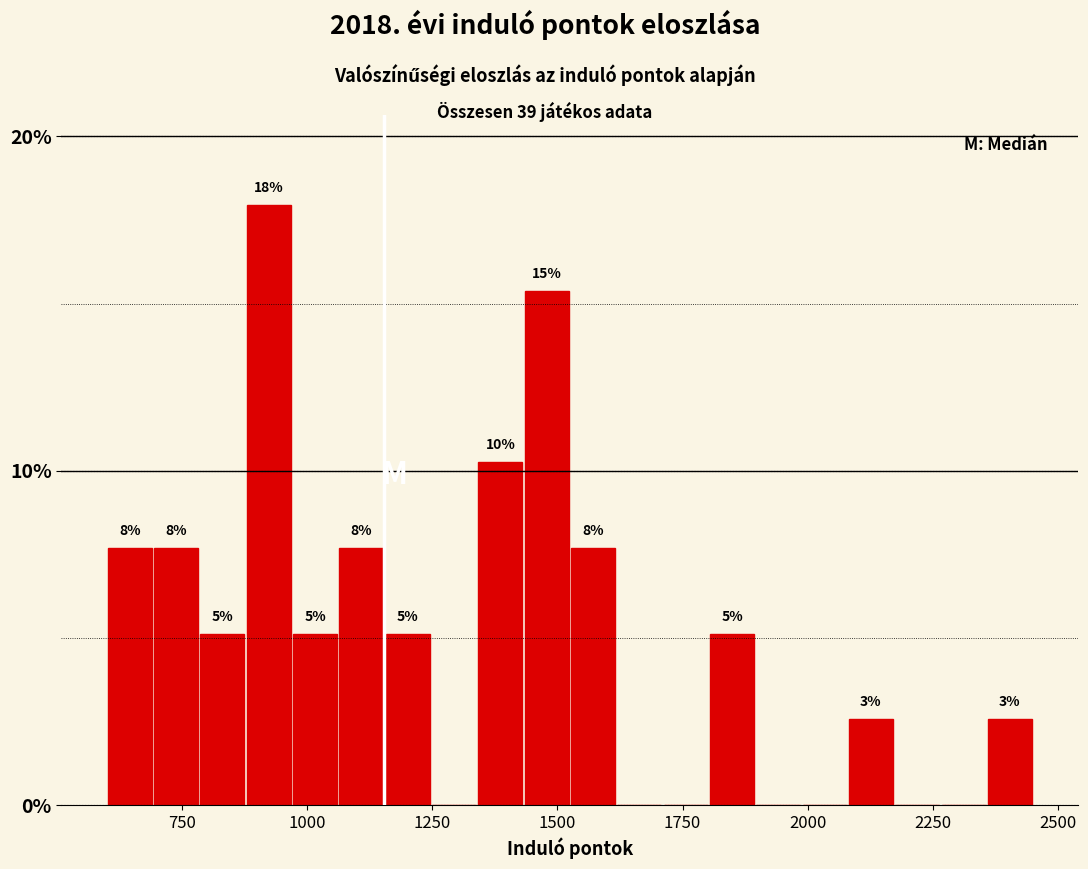

Read against the x-axis, roughly where is the centre of the tallest bar?

900